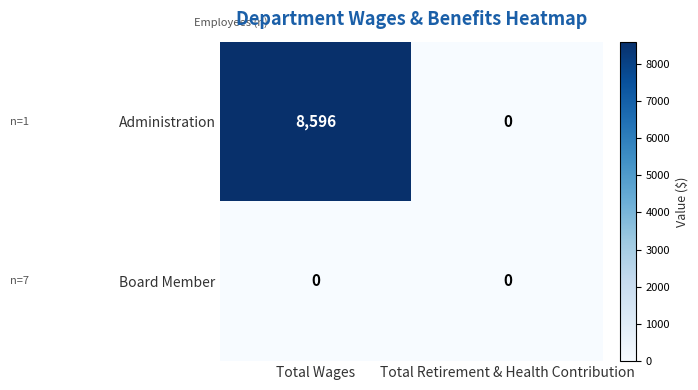

Rank the series by their maximum value, from highest to lowest.

Administration, Board Member